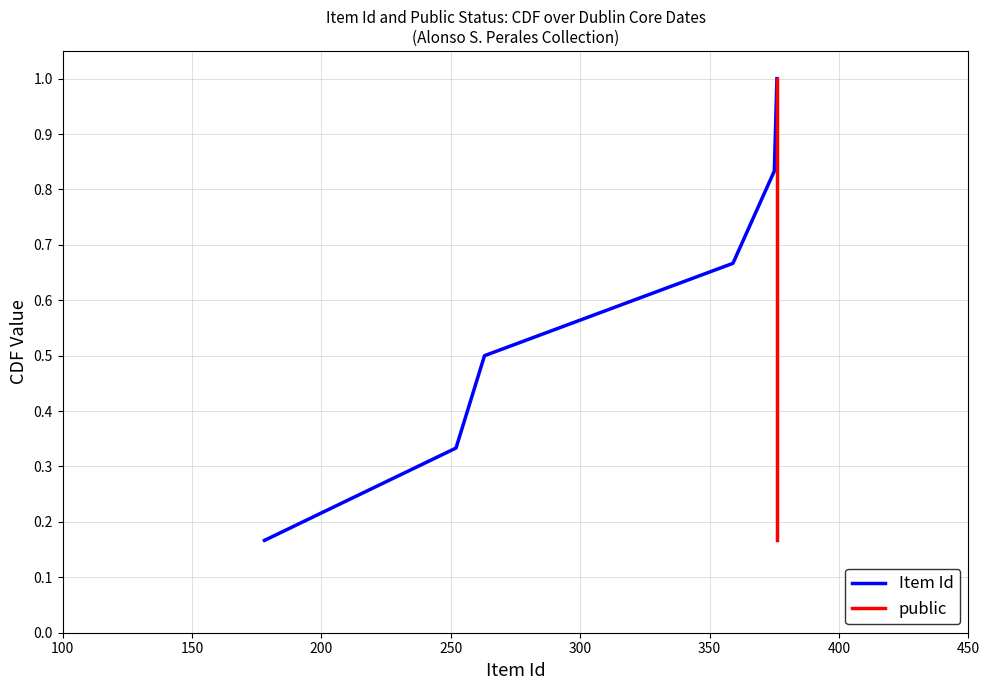

What are all the series names shown in the legend?

Item Id, public